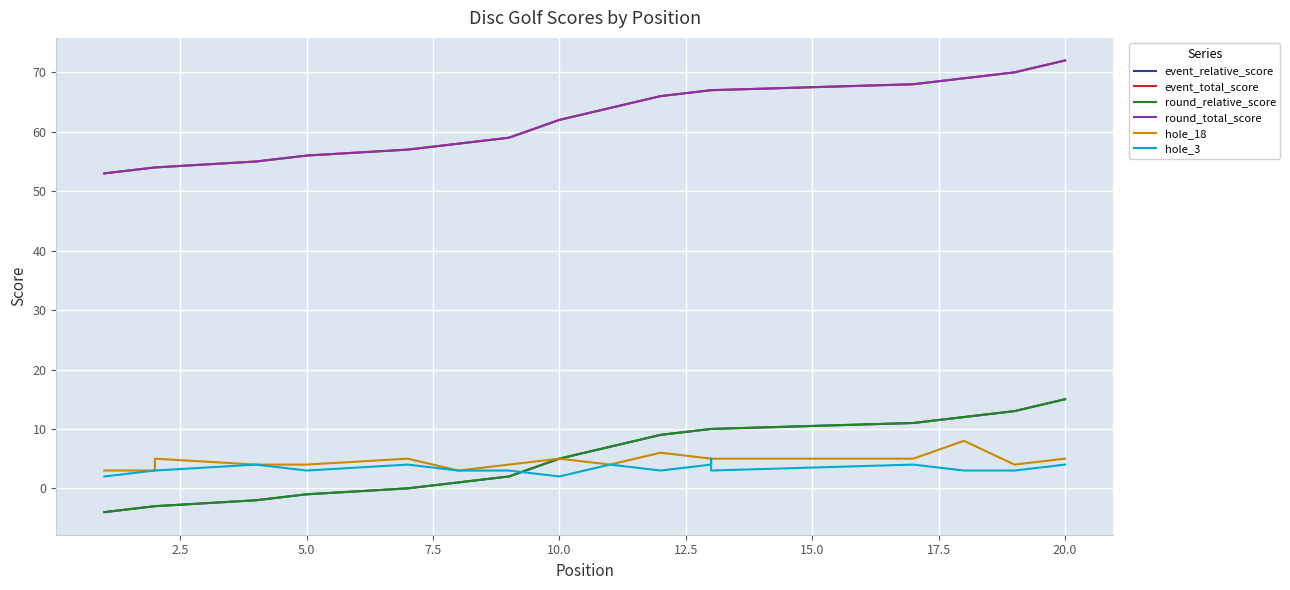

Which series has the largest total across all categories?

event_total_score